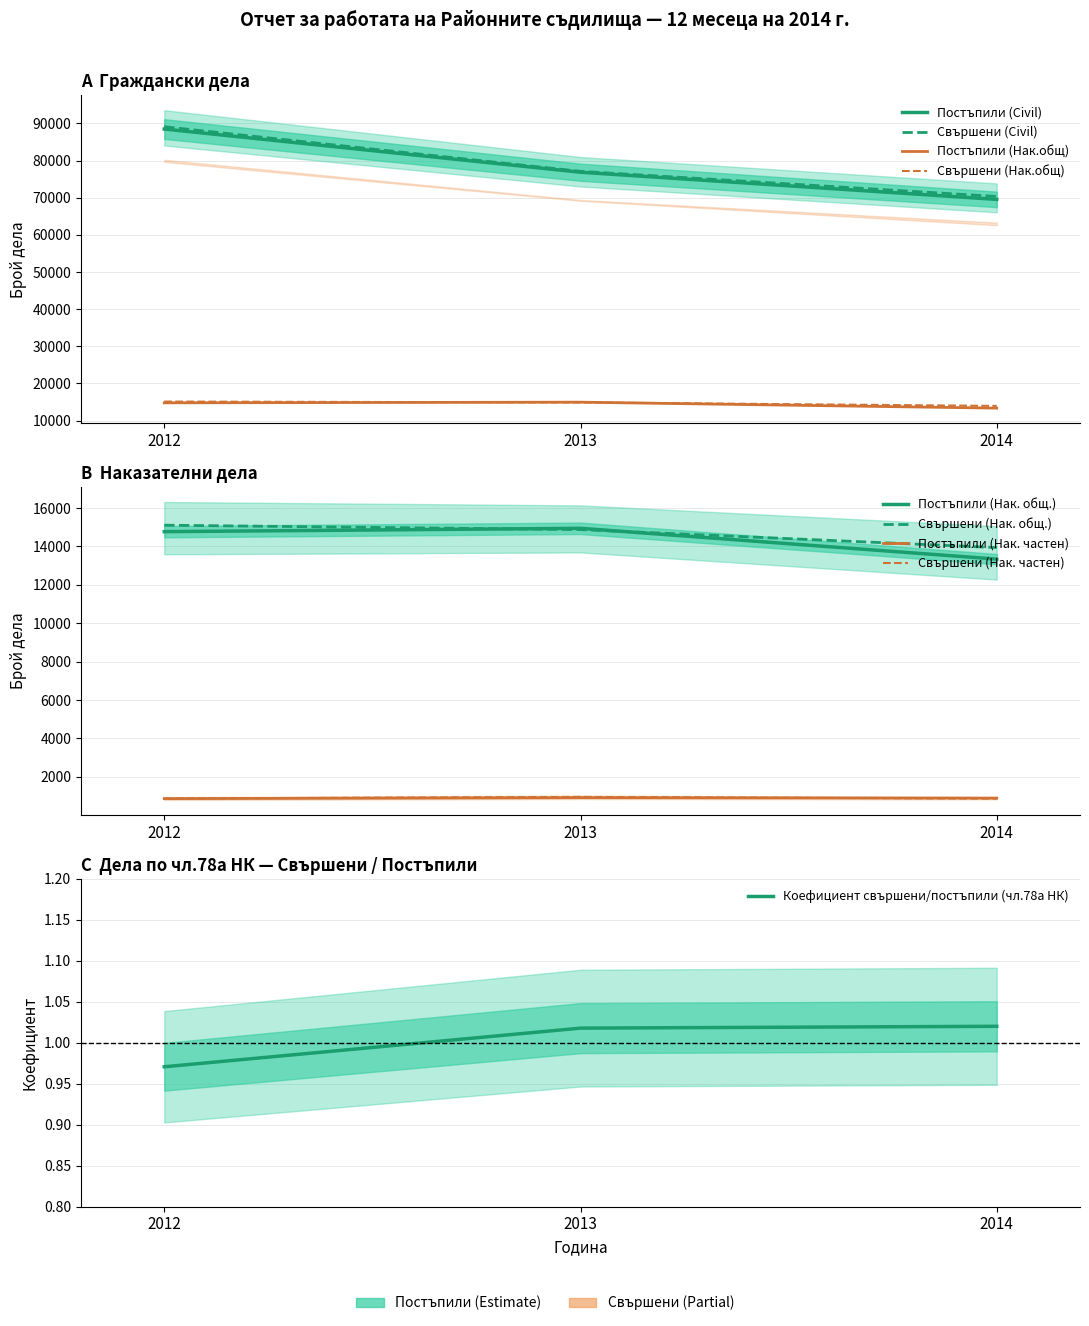

What is the spread (max minus min) of values at 2014?

68648